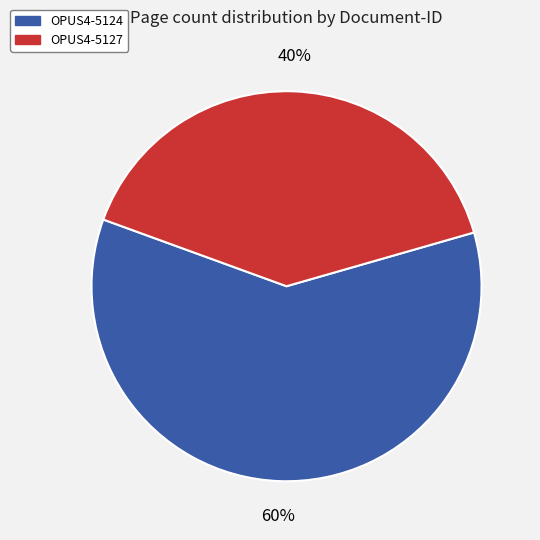

Combined, do OPUS4-5127 and OPUS4-5124 account for over 50%?

Yes